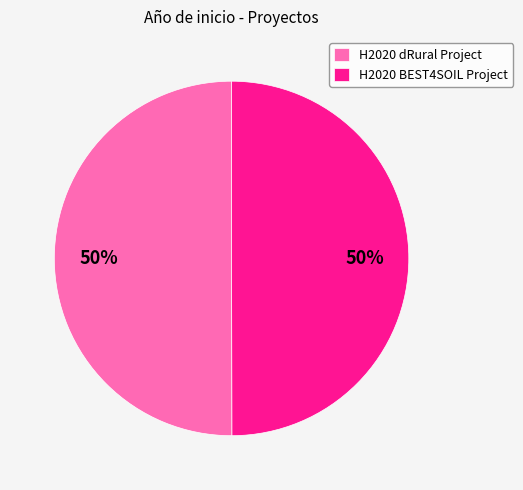

How many slices are in this pie chart?

2